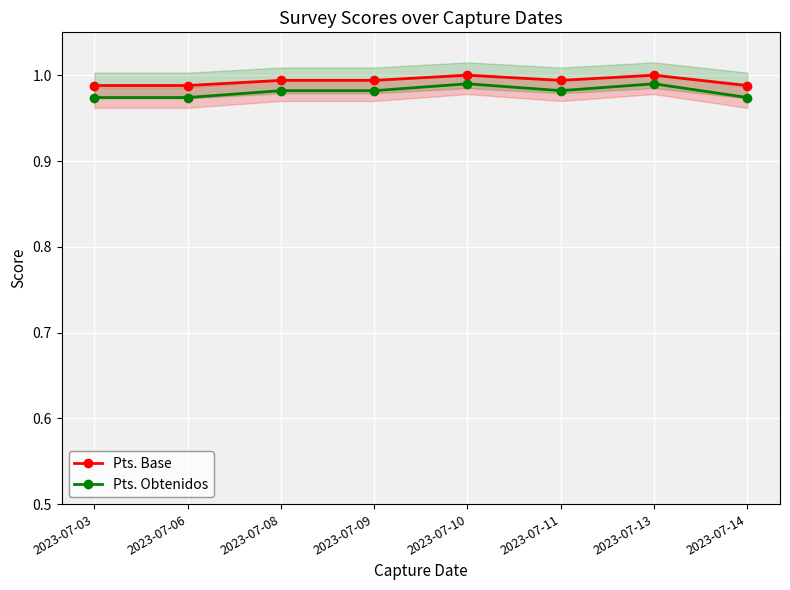

Reading left to right, extract all data points from this chart.

Pts. Base: 1.0	1.0	1.0	1.0	1.0	1.0	1.0	1.0
Pts. Obtenidos: 1.0	1.0	1.0	1.0	1.0	1.0	1.0	1.0